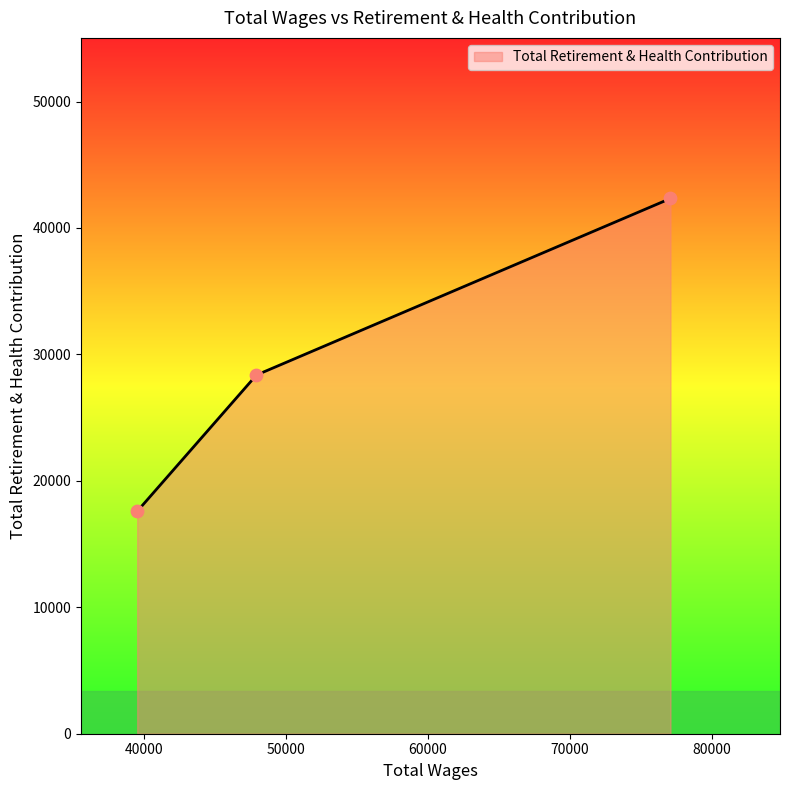

What is the smallest value displayed?

17592